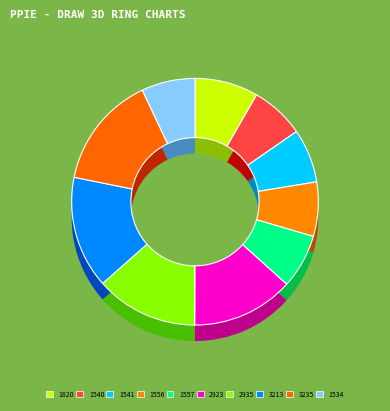

To the nearest percent, what is the average slice percentage?

10%